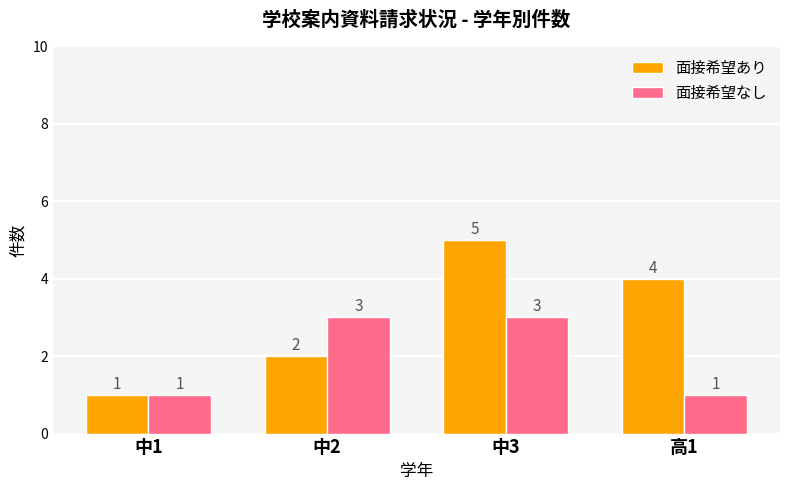

Between 中1 and 高1, which series saw the biggest shift?

面接希望あり